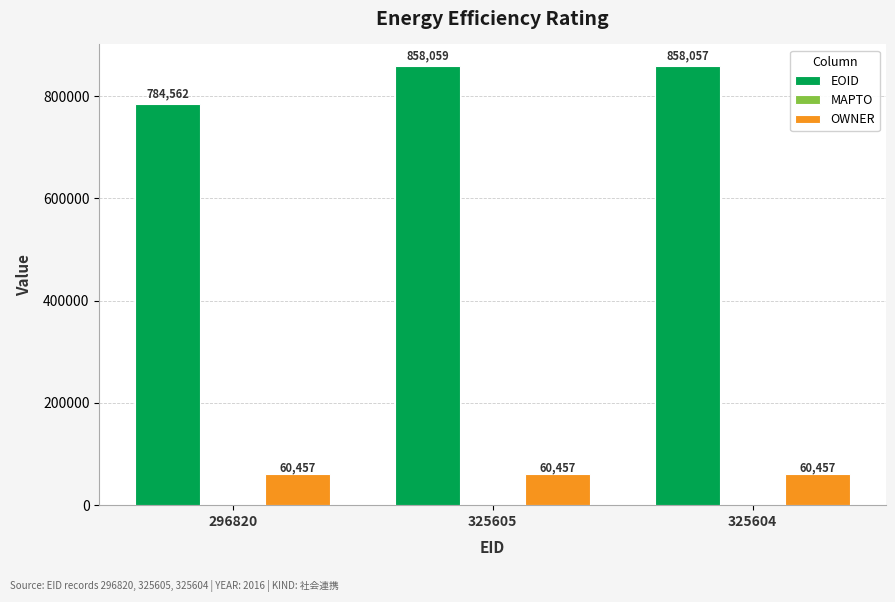

Which series has the largest range (max minus min)?

EOID